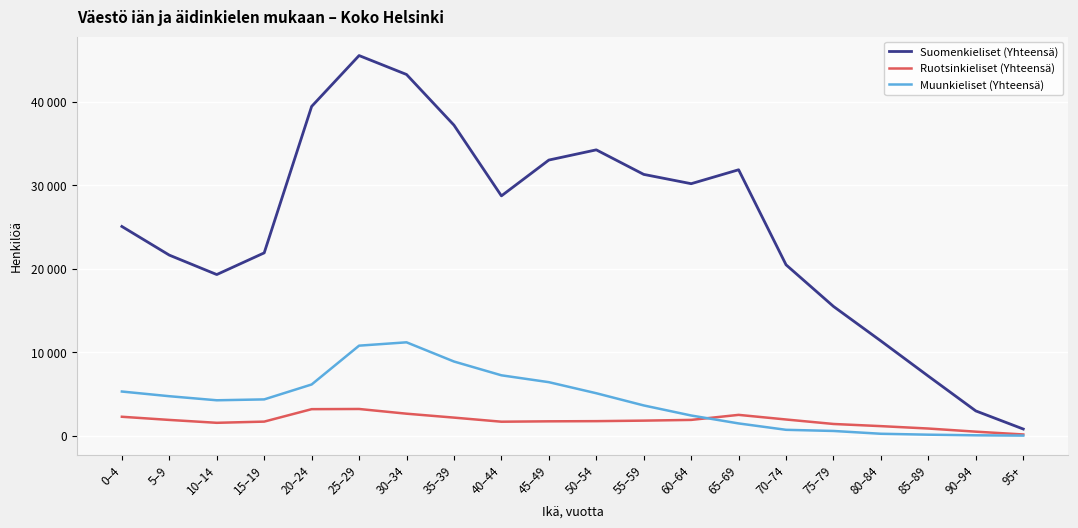

What are all the series names shown in the legend?

Suomenkieliset (Yhteensä), Ruotsinkieliset (Yhteensä), Muunkieliset (Yhteensä)